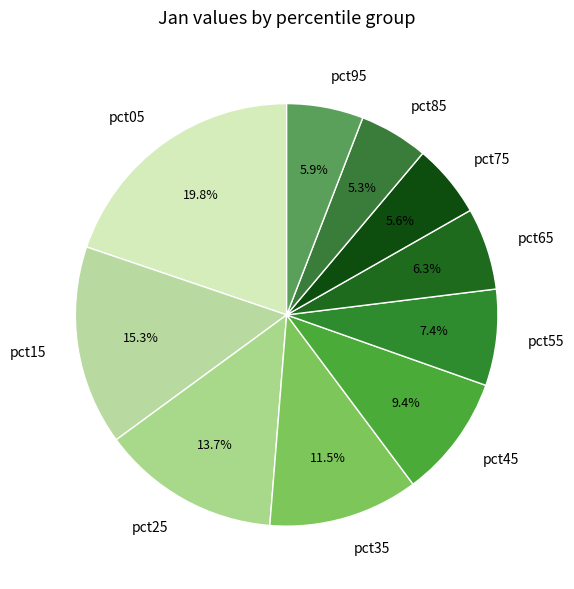

Which slice is the largest?

pct05